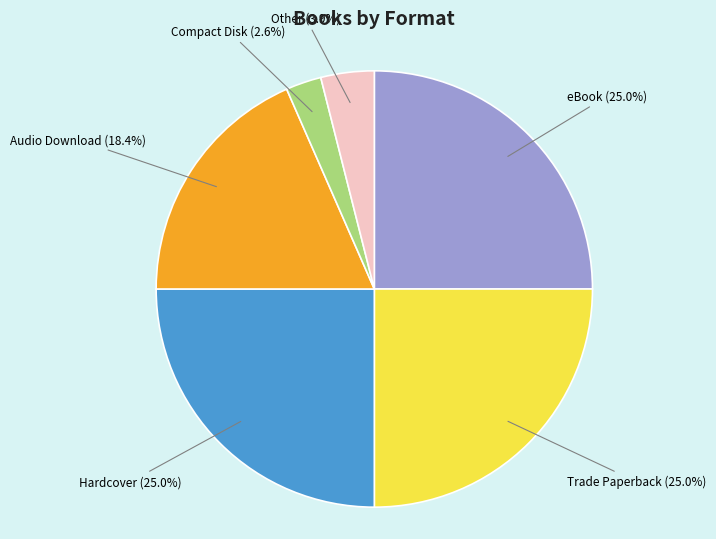

To the nearest percent, what is the combined percentage of Trade Paperback and eBook?

50%